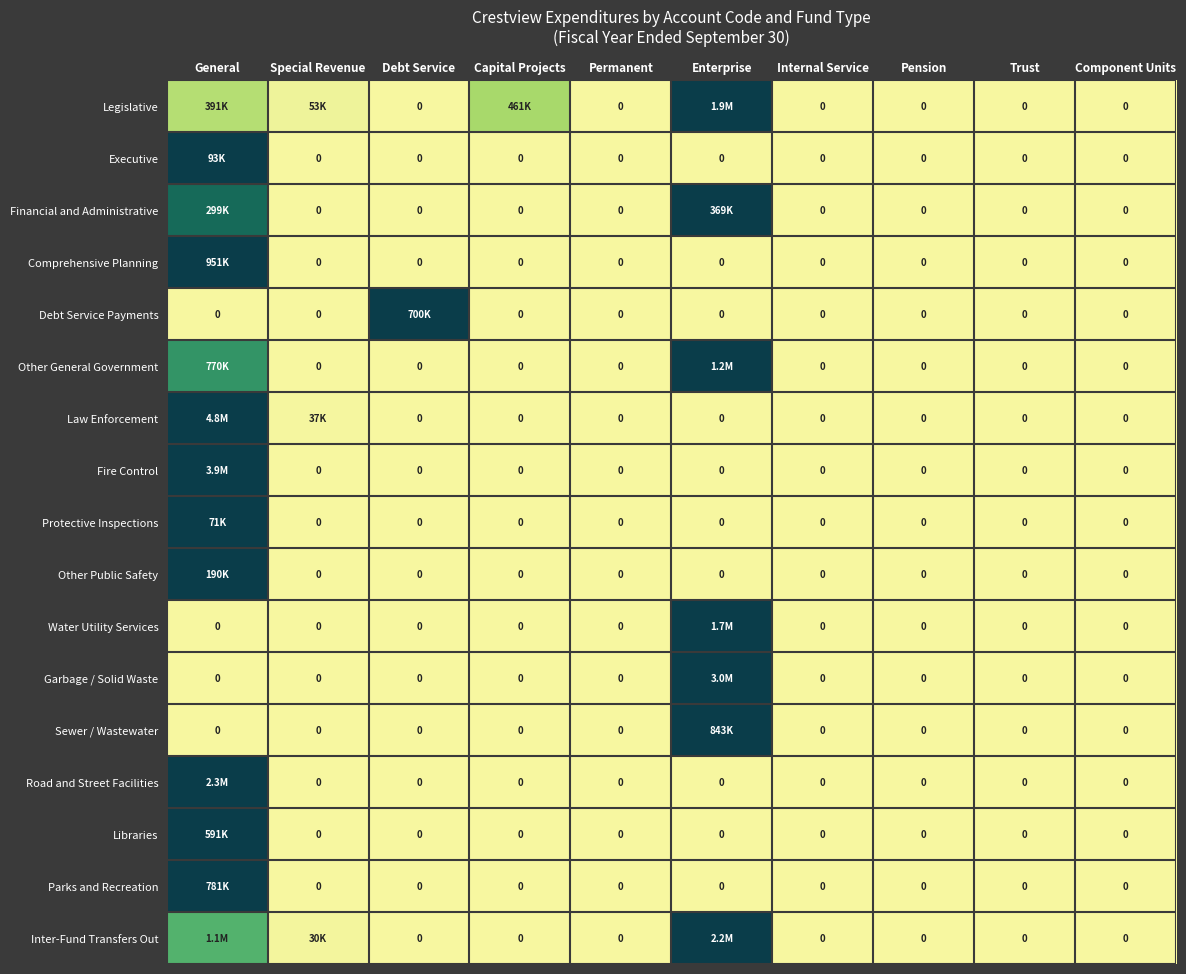

Is the value of Protective Inspections at Special Revenue greater than the value of Financial and Administrative at Debt Service?

No